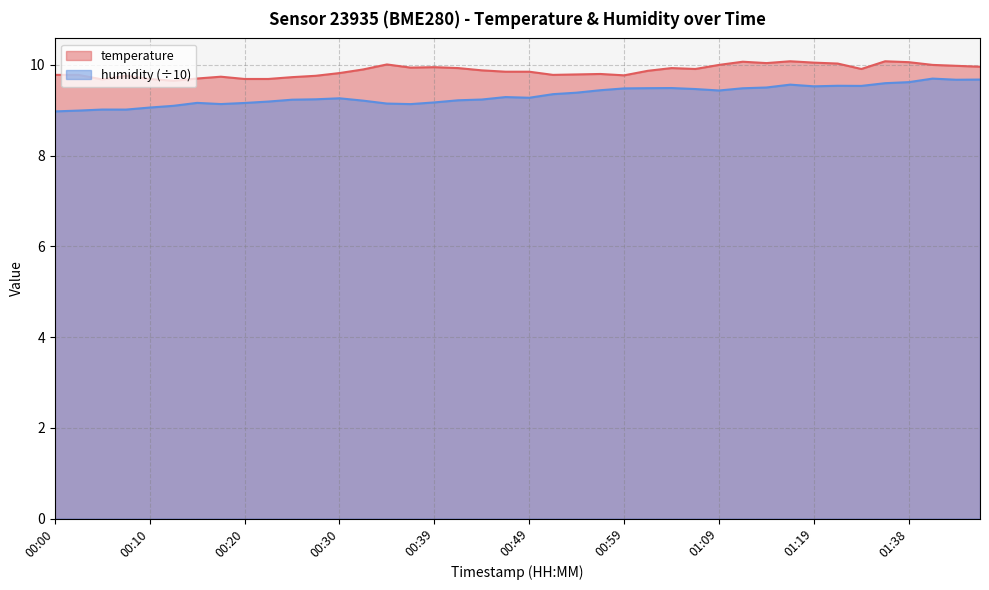

Is it true that temperature equals 2.5 at 00:05?

False